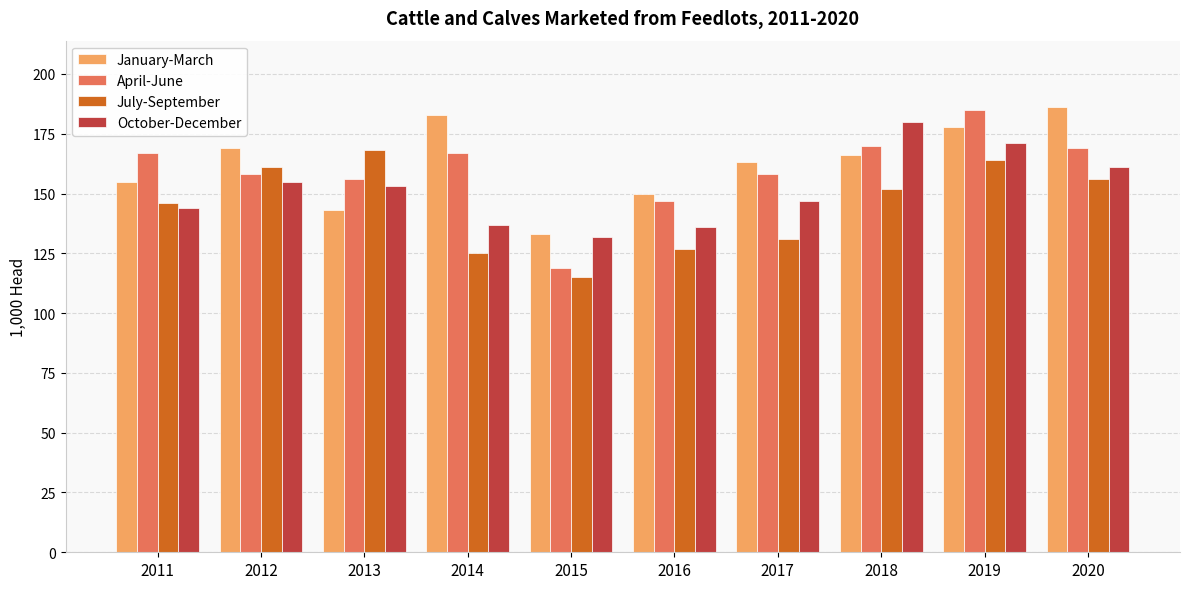

The October-December series shows 41 at 2019. True or false?

False